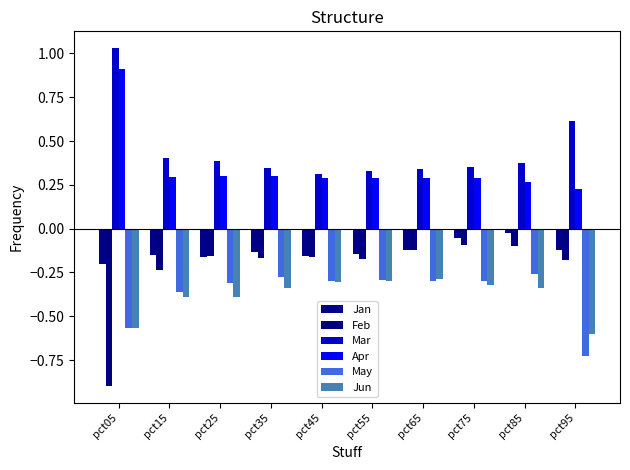

How many distinct data groups are displayed?

6